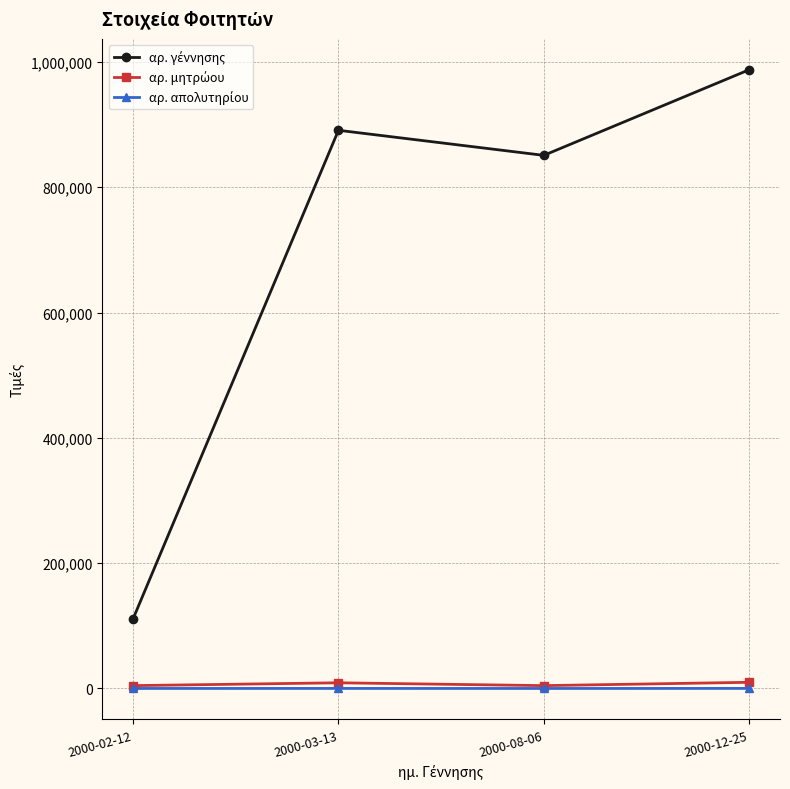

At how many categories does at least one series exceed 537828?

3